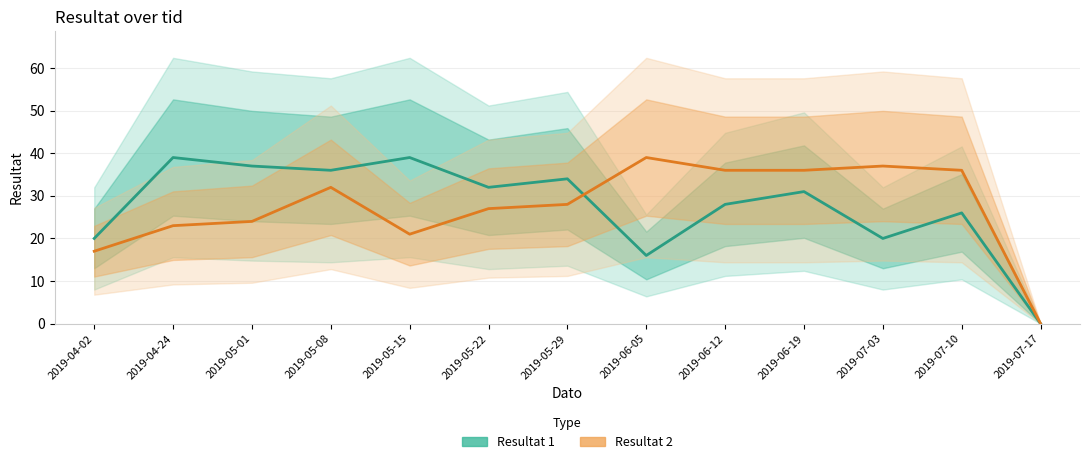

Is it true that Resultat 2 equals 27 at 2019-05-22?

True